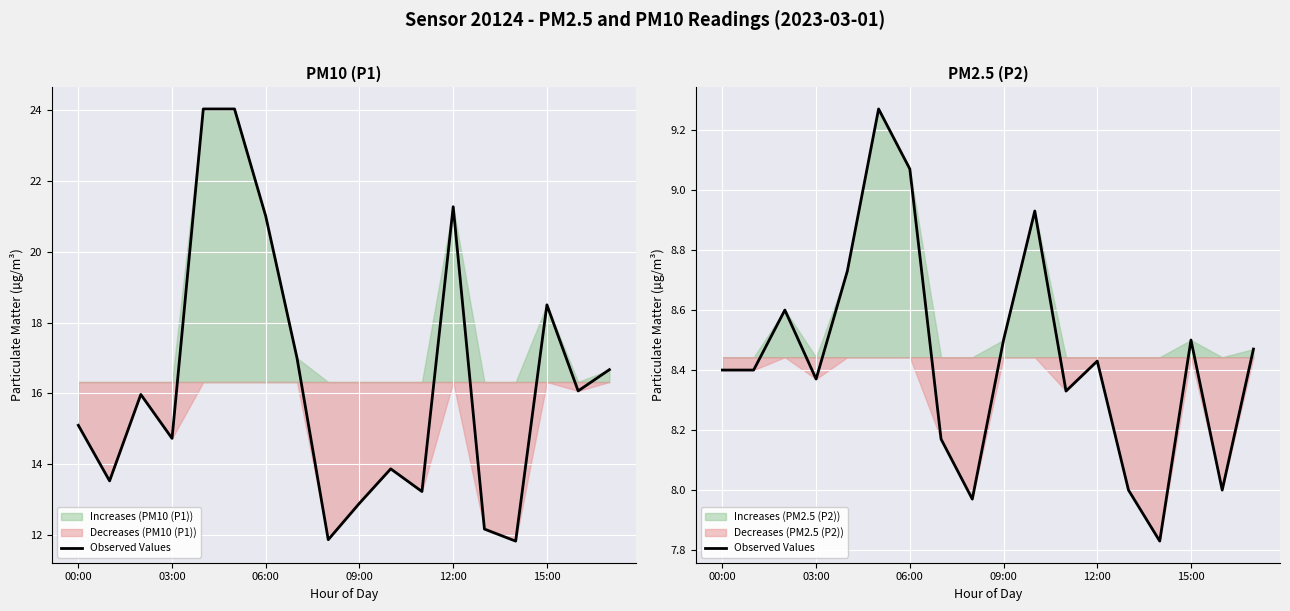

Count the number of categories in the chart.

18